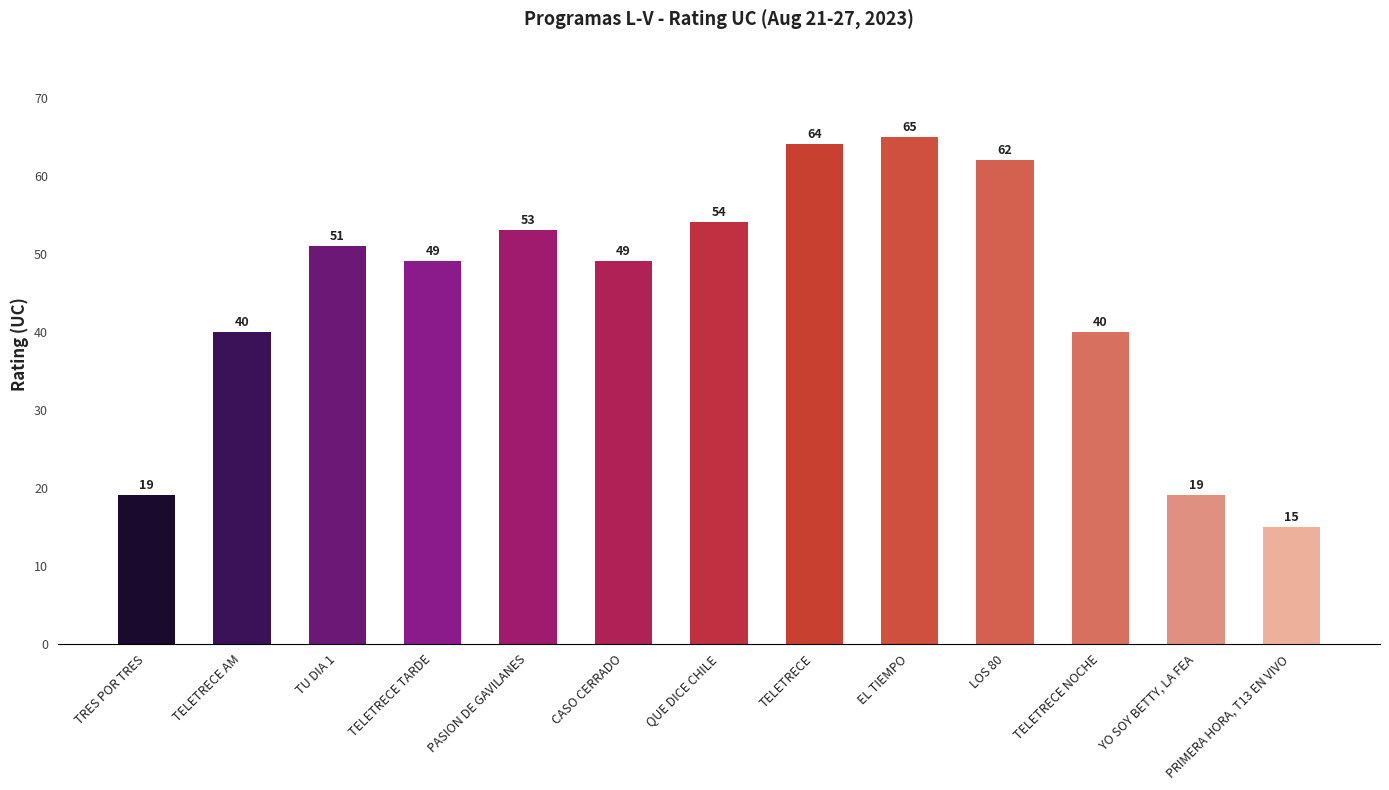

Are the bars grouped side by side (vs. stacked)?

No